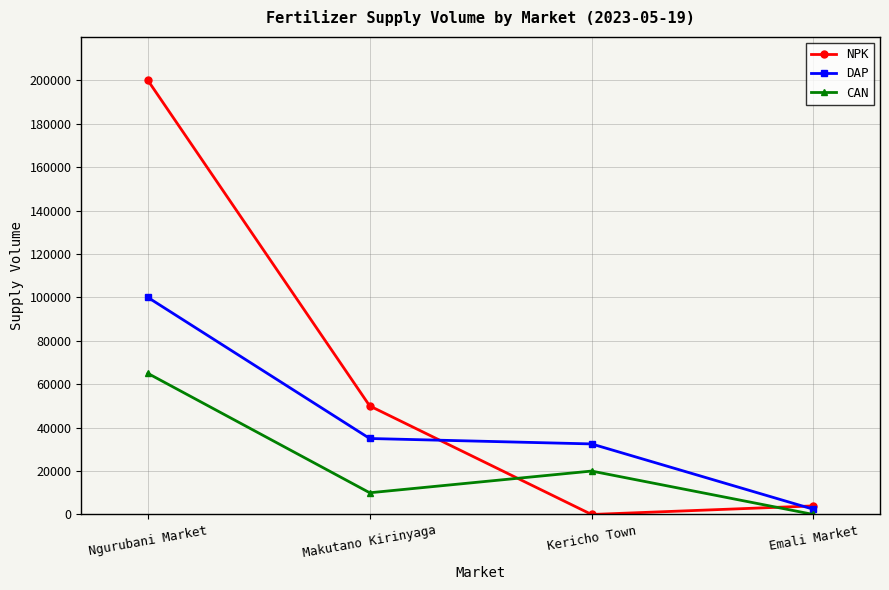

At which category does NPK reach its first local valley?

Kericho Town